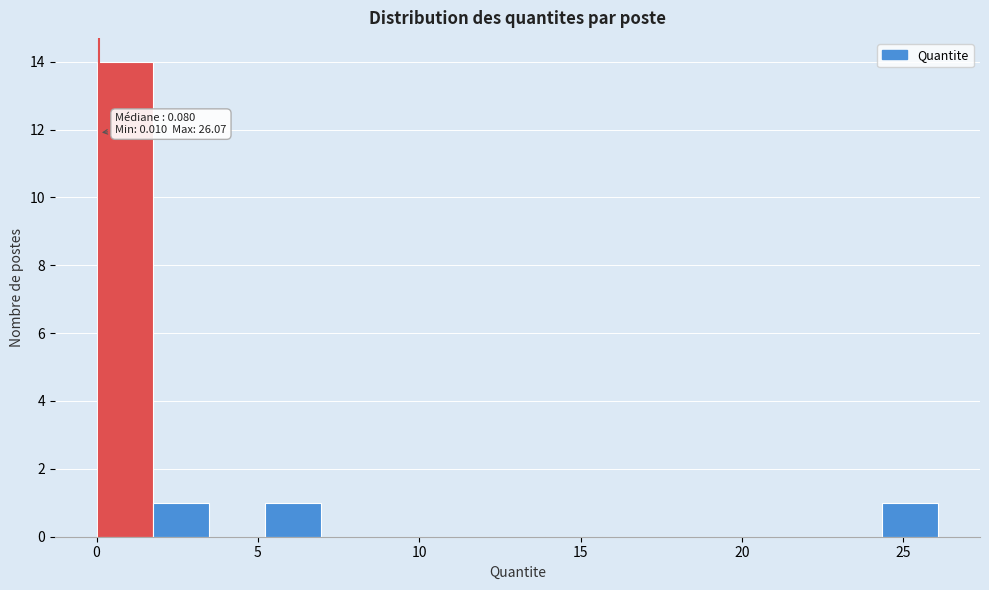

Read against the x-axis, roughly where is the centre of the tallest bar?

1.0